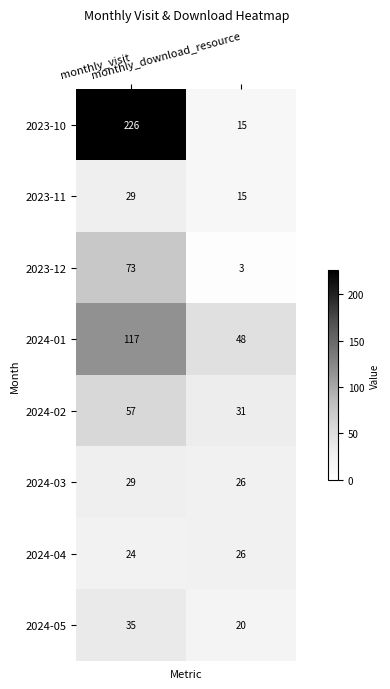

Which series has the widest spread of values?

2023-10